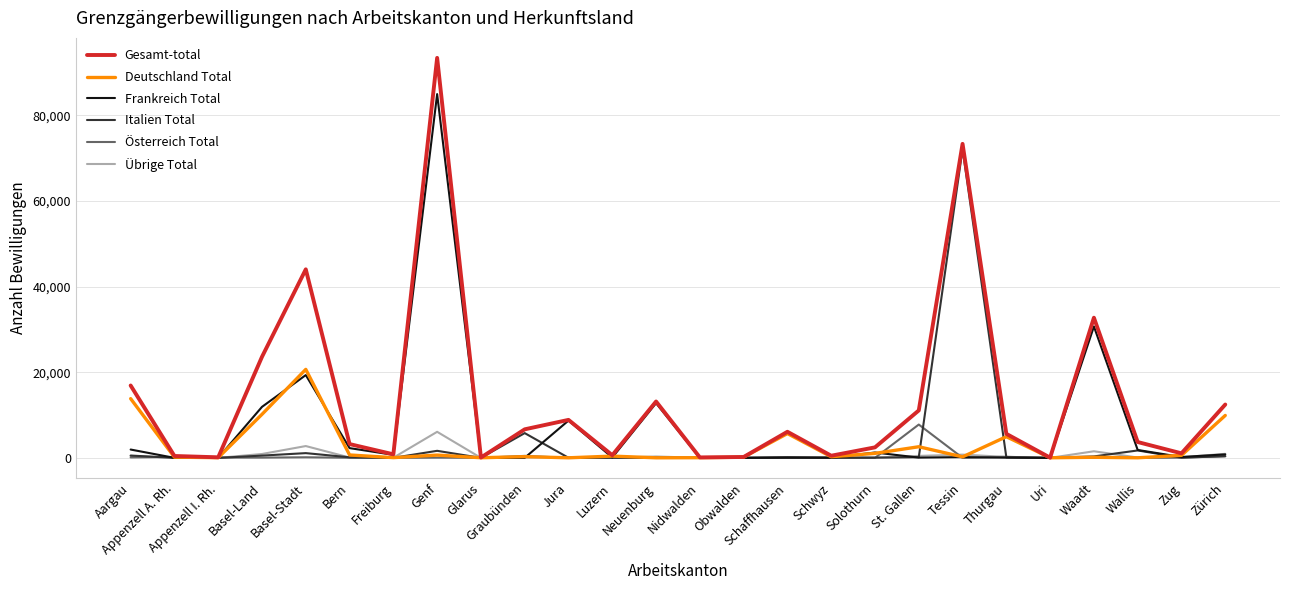

What is the highest value of the Italien Total series?

72114